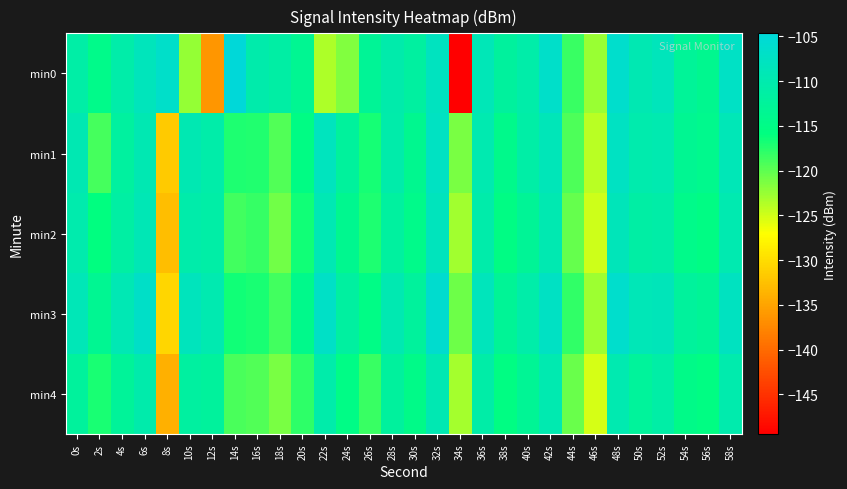

Between 36s and 6s, which is larger?

6s